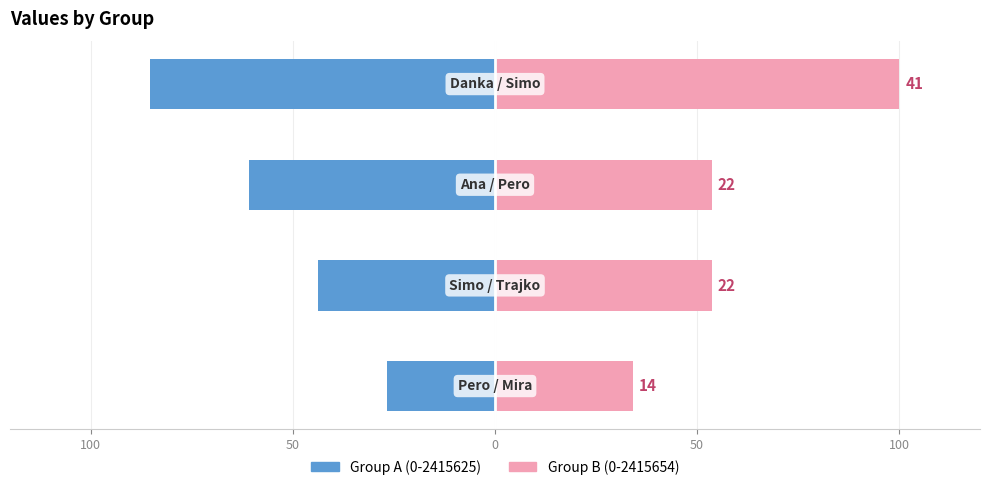

What are all the series names shown in the legend?

Group A (0-2415625), Group B (0-2415654)